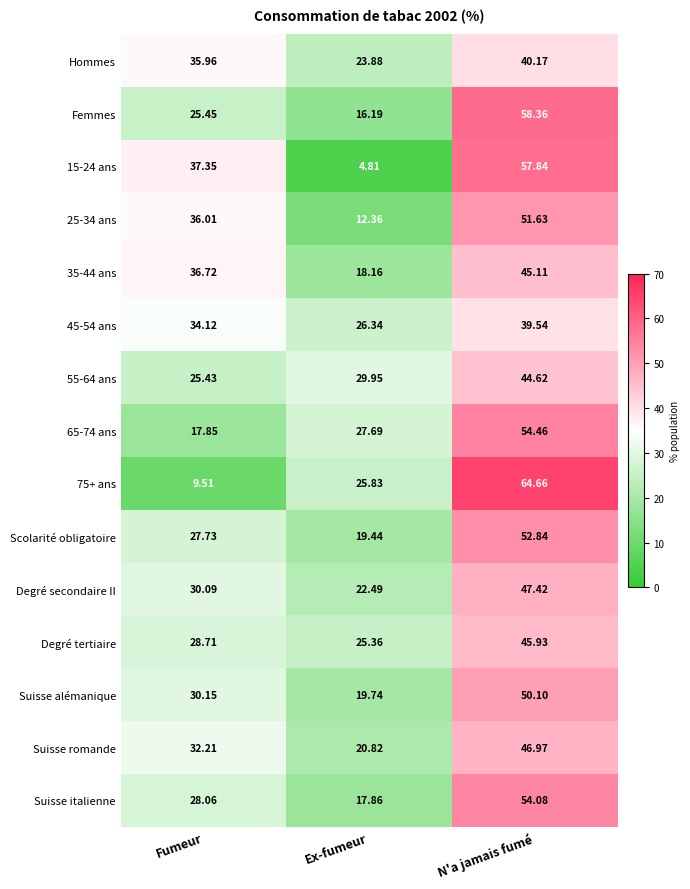

What is the difference between the highest and lowest values at Fumeur?

27.8